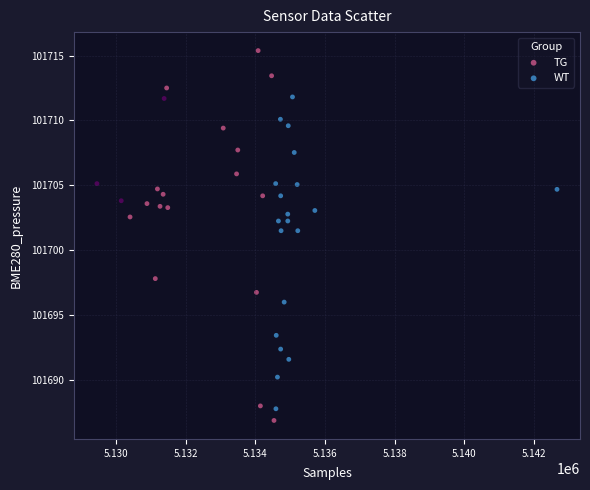

What are all the series names shown in the legend?

TG, WT